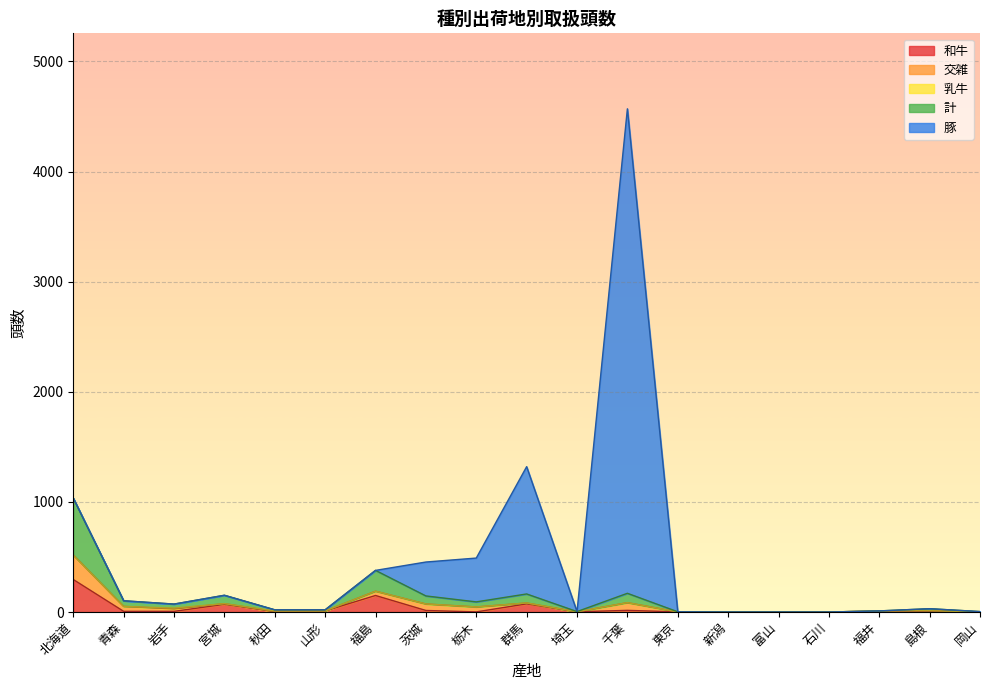

Is it true that 豚 equals -3014 at 北海道?

False